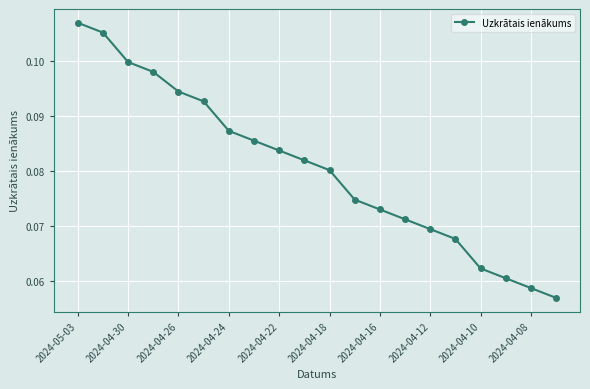

How many distinct data groups are displayed?

1